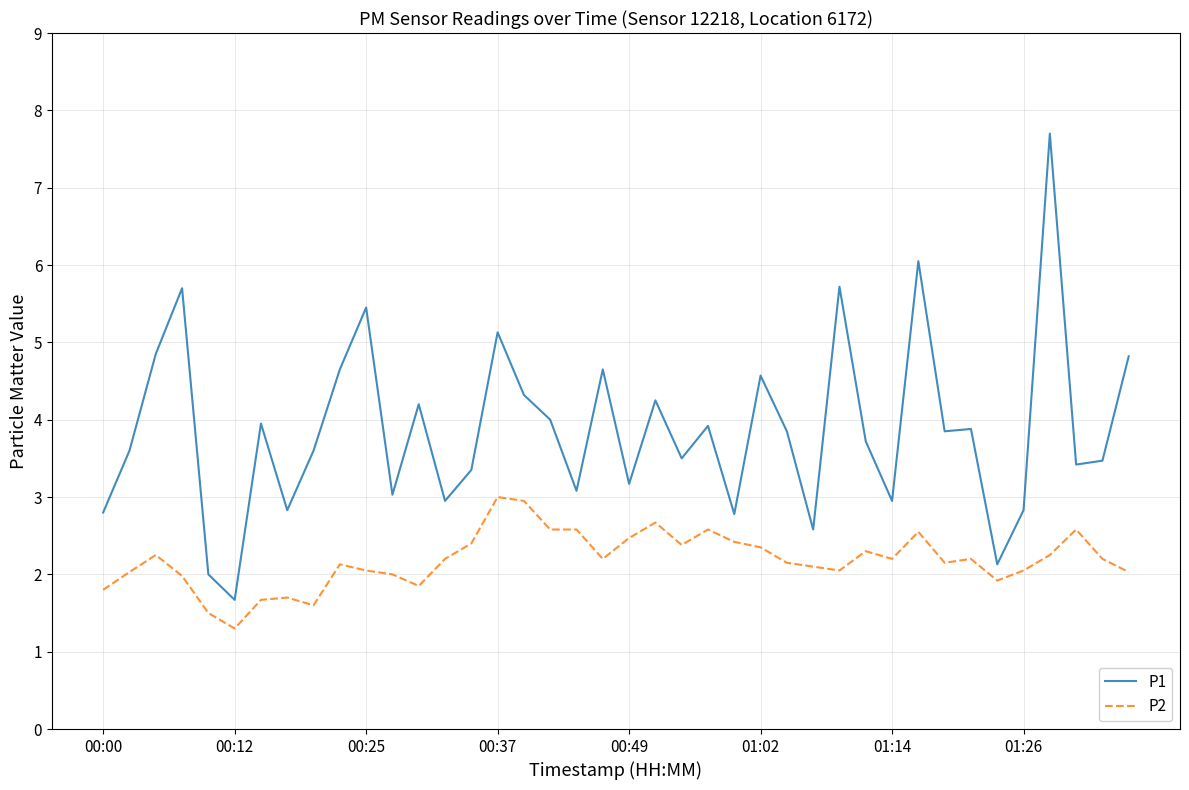

Which series has the largest range (max minus min)?

P1